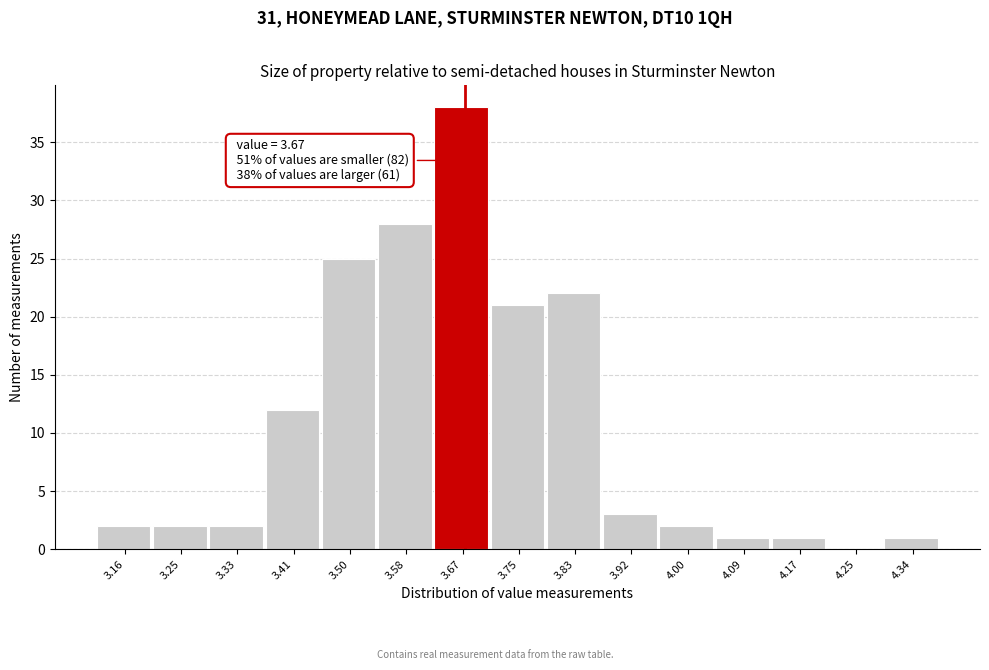

Which range on the x-axis has the tallest bar?

3.624 to 3.708